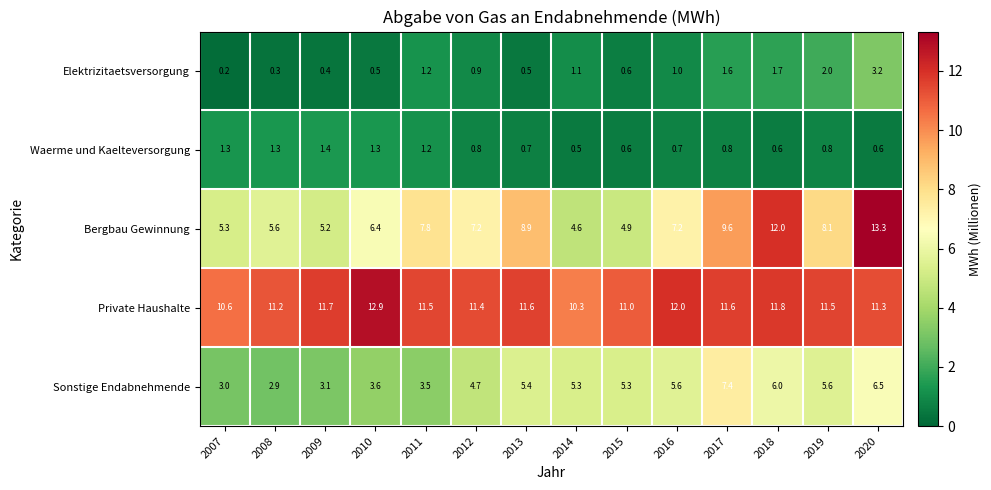

At which category does the chart reach its peak across all series?

2020